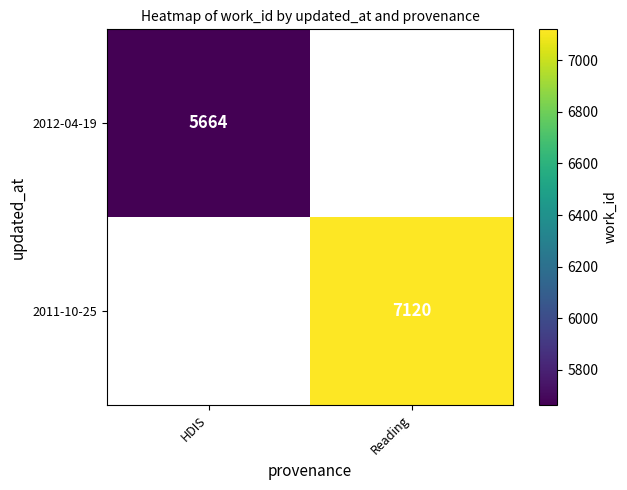

What is the minimum value shown in the chart?

5664.0